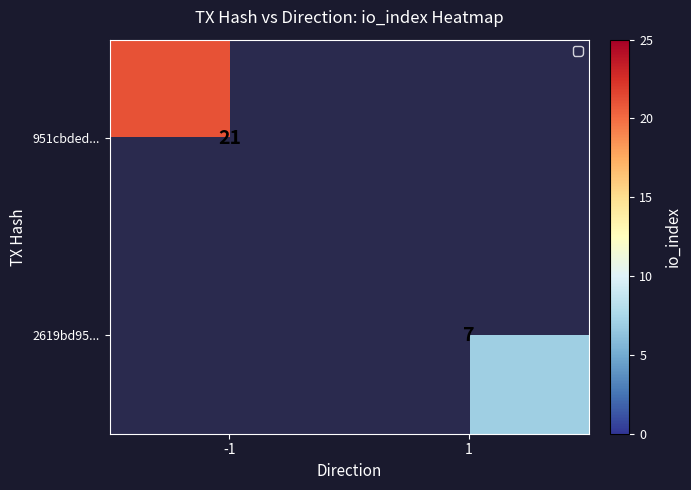

The 2619bd95... series shows 7 at 1. True or false?

True